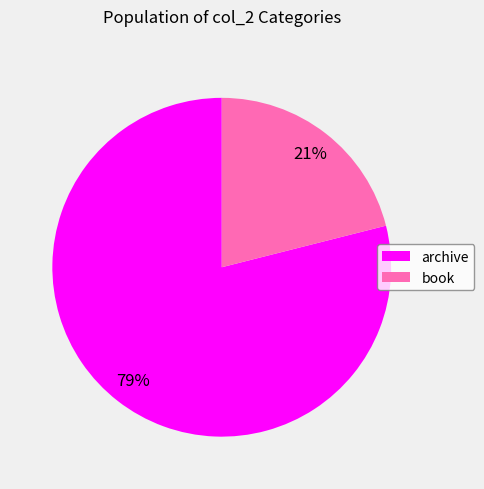

Combined, do book and archive account for over 50%?

Yes